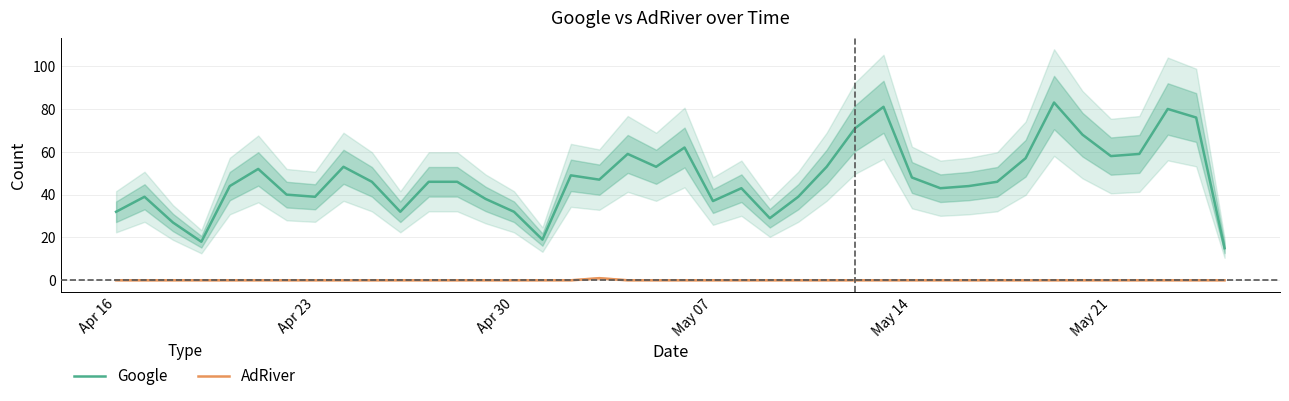

Which series has the largest range (max minus min)?

Google